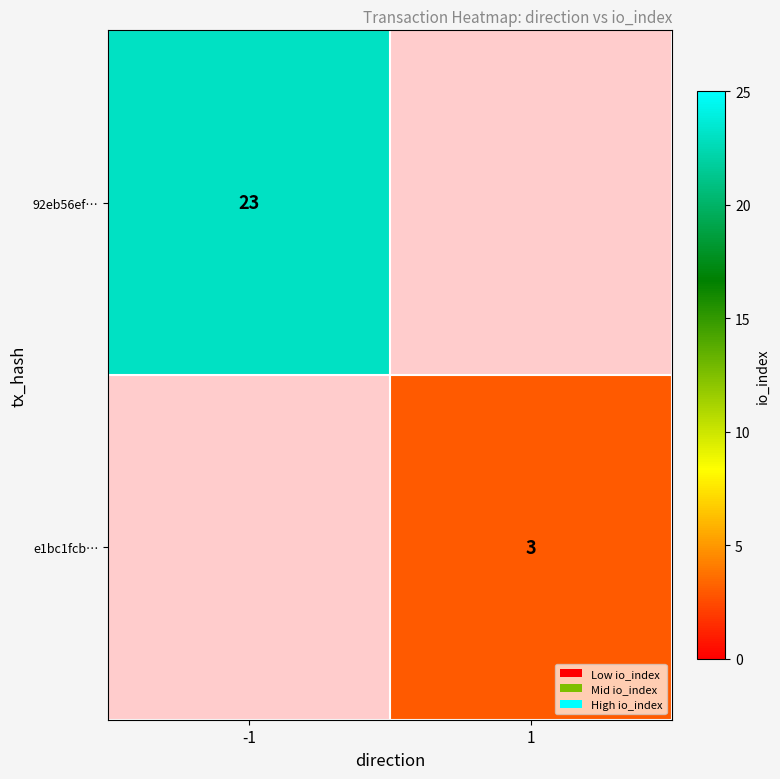

The value of e1bc1fcb… at 1 is 3. True or false?

True